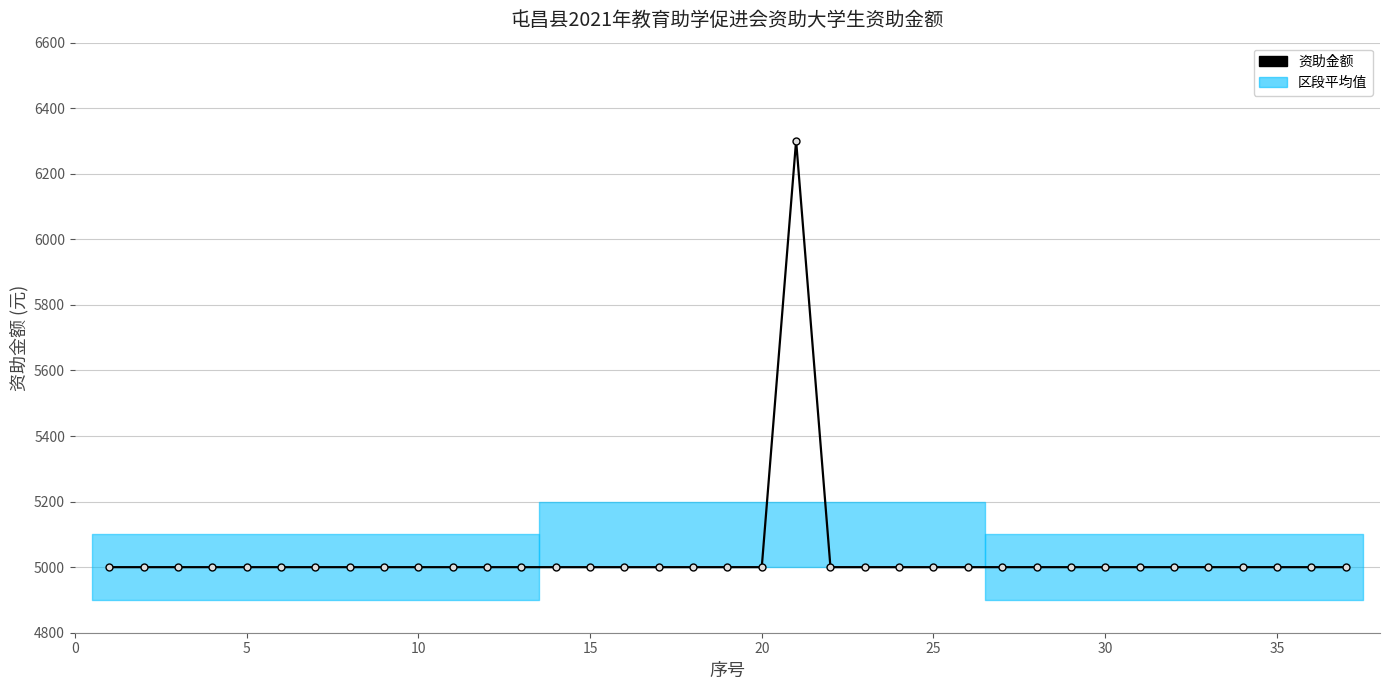

Reading right to left, what are all the values shown in this chart?

5000.0	5000.0	5000.0	5000.0	5000.0	5000.0	5000.0	5000.0	5000.0	5000.0	5000.0	5000.0	5000.0	5000.0	5000.0	5000.0	6301.1	5000.0	5000.0	5000.0	5000.0	5000.0	5000.0	5000.0	5000.0	5000.0	5000.0	5000.0	5000.0	5000.0	5000.0	5000.0	5000.0	5000.0	5000.0	5000.0	5000.0